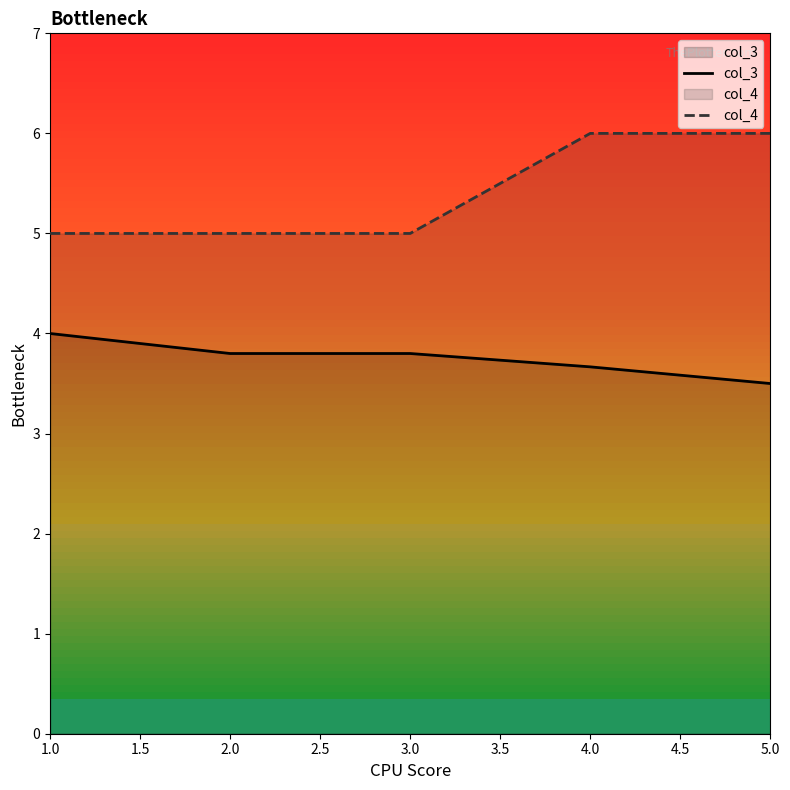

The value of col_4 at 2.0 is 3.4. True or false?

False